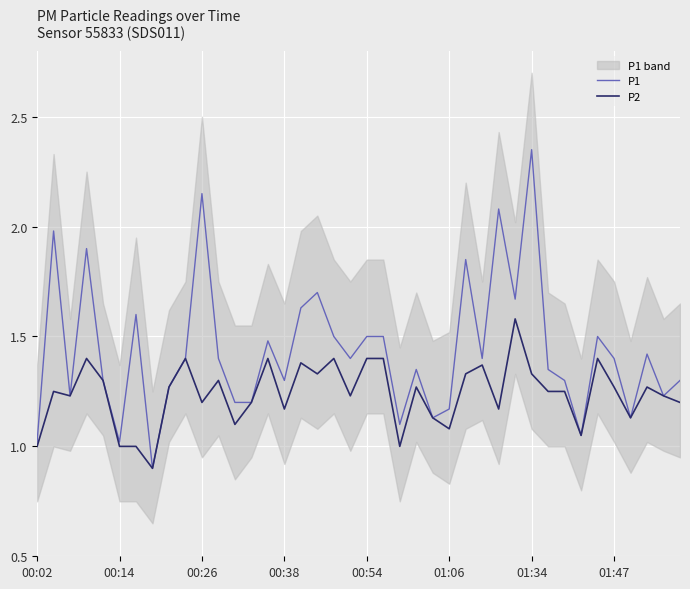

What is the total value across all series at 26?

3.2